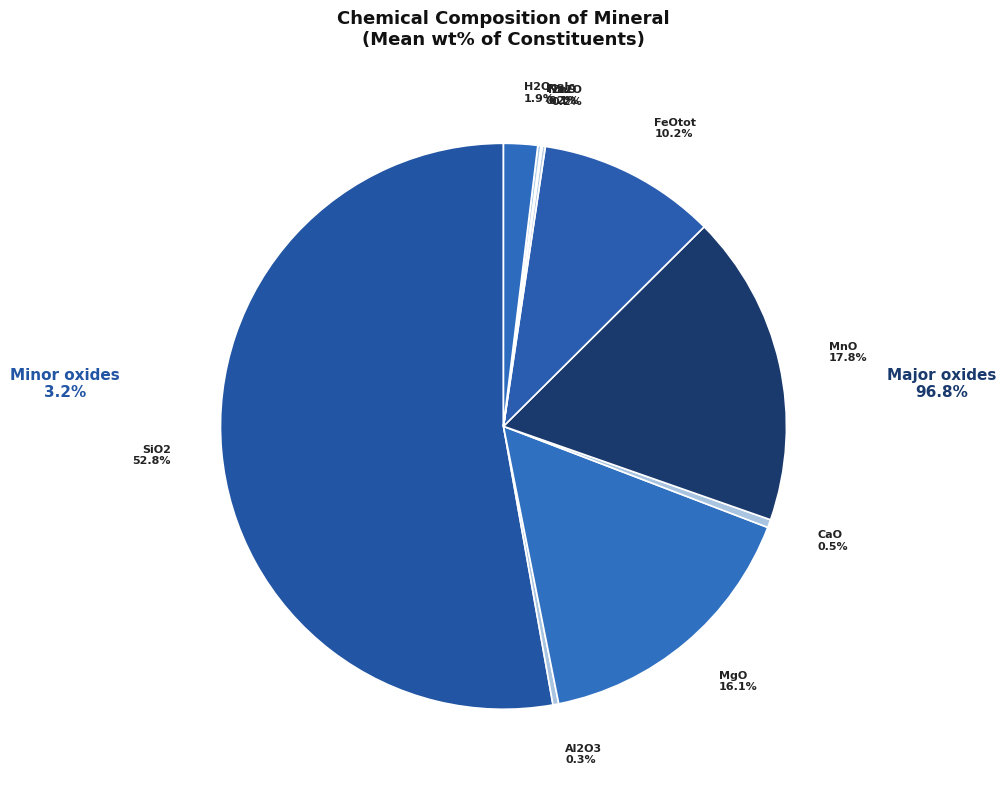

Combined, what portion of the pie is CaO and Al2O3?

0.8%